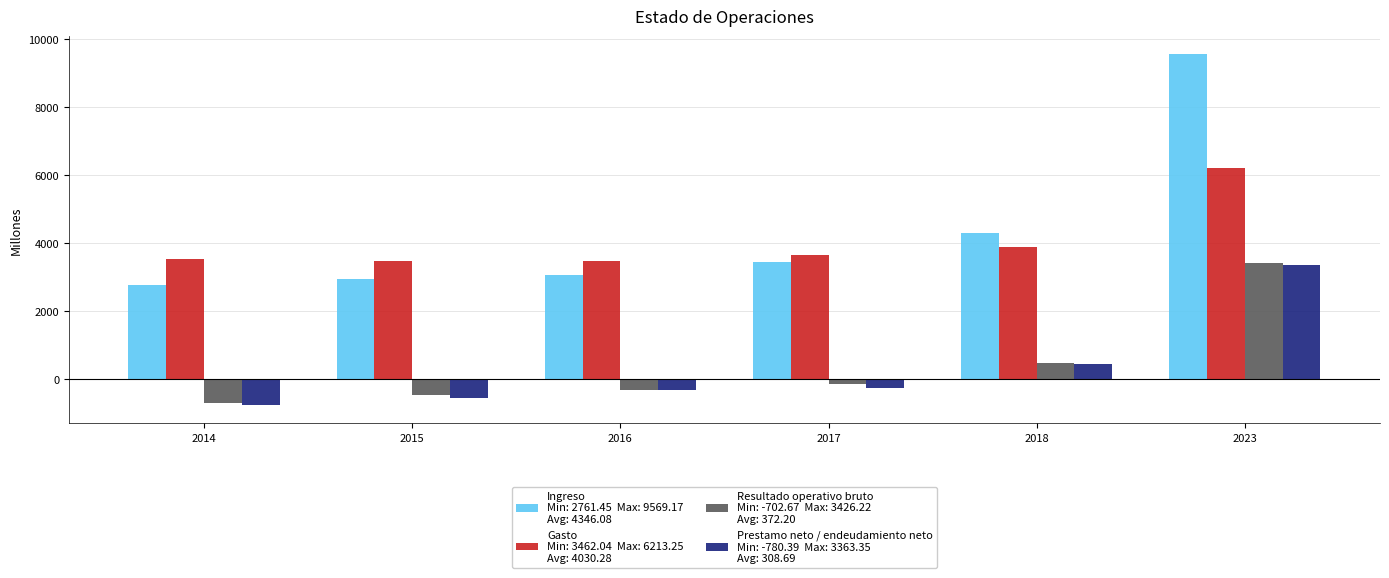

What is the total value across all series at 2023?

22572.0